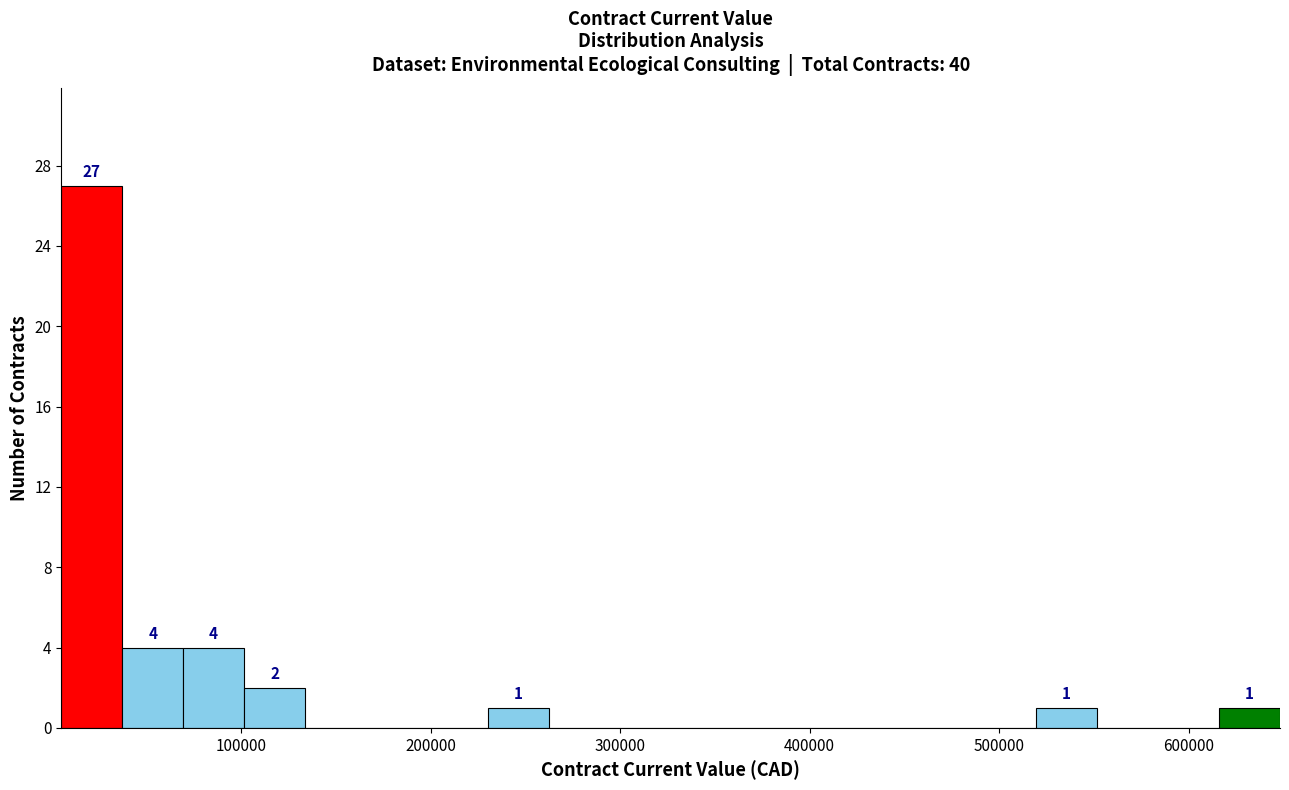

Read against the x-axis, roughly where is the centre of the tallest bar?

20000